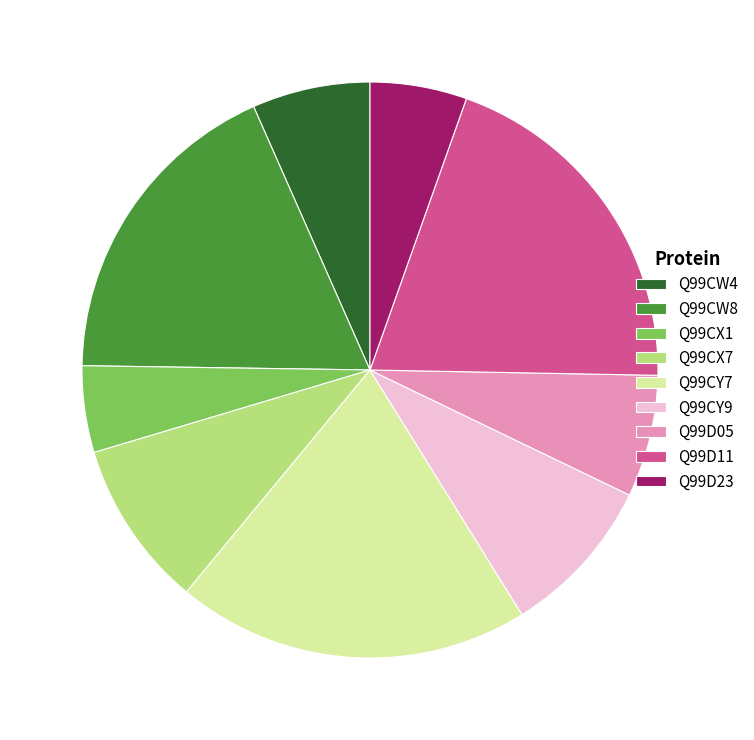

Between Q99CW8 and Q99D23, which is larger?

Q99CW8